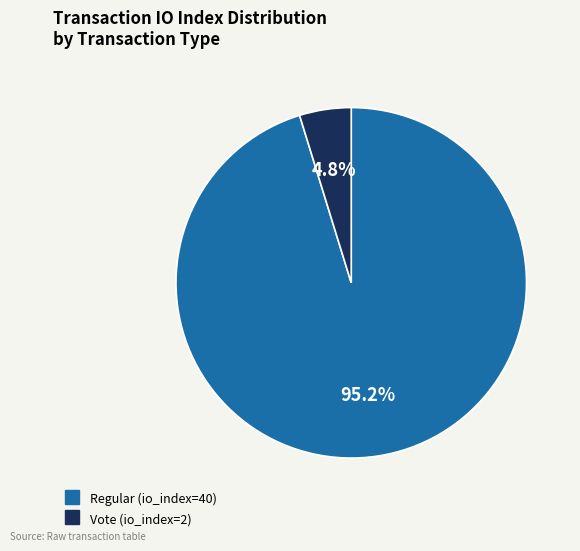

What is the largest slice in the pie chart?

Regular (io_index=40)